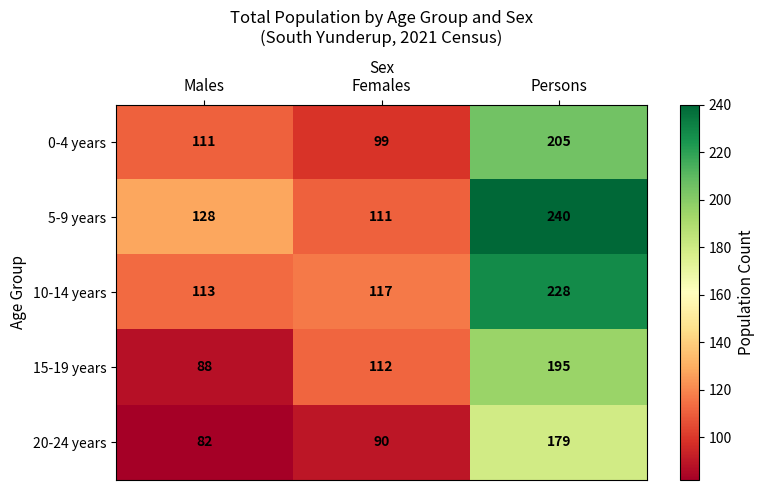

What is the sum of the 5-9 years values at Females and Males?

239